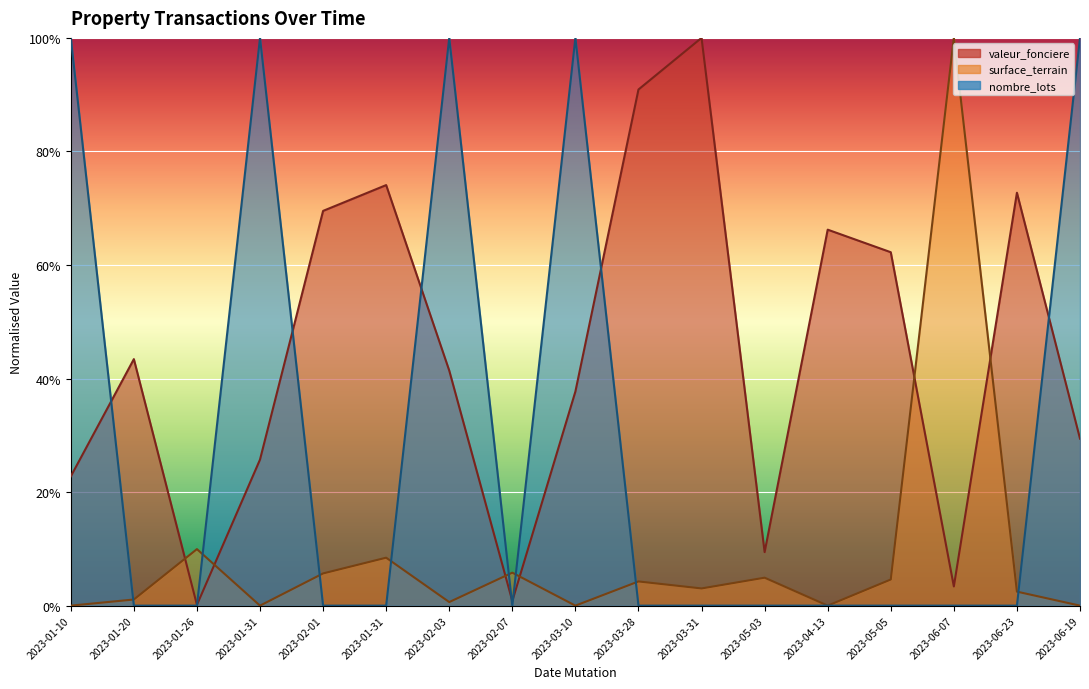

Reading right to left, what are all the values shown in this chart?

valeur_fonciere: 2023-06-19=0.3	2023-06-23=0.7	2023-06-07=0.0	2023-05-05=0.6	2023-04-13=0.7	2023-05-03=0.1	2023-03-31=1.0	2023-03-28=0.9	2023-03-10=0.4	2023-02-07=0.0	2023-02-03=0.4	2023-01-31=0.7	2023-02-01=0.7	2023-01-31=0.3	2023-01-26=0.0	2023-01-20=0.4	2023-01-10=0.2
nombre_lots: 2023-06-19=1.0	2023-06-23=0.0	2023-06-07=0.0	2023-05-05=0.0	2023-04-13=0.0	2023-05-03=0.0	2023-03-31=0.0	2023-03-28=0.0	2023-03-10=1.0	2023-02-07=0.0	2023-02-03=1.0	2023-01-31=0.0	2023-02-01=0.0	2023-01-31=1.0	2023-01-26=0.0	2023-01-20=0.0	2023-01-10=1.0
surface_terrain: 2023-06-19=0.0	2023-06-23=0.0	2023-06-07=1.0	2023-05-05=0.0	2023-04-13=0.0	2023-05-03=0.0	2023-03-31=0.0	2023-03-28=0.0	2023-03-10=0.0	2023-02-07=0.1	2023-02-03=0.0	2023-01-31=0.1	2023-02-01=0.1	2023-01-31=0.0	2023-01-26=0.1	2023-01-20=0.0	2023-01-10=0.0